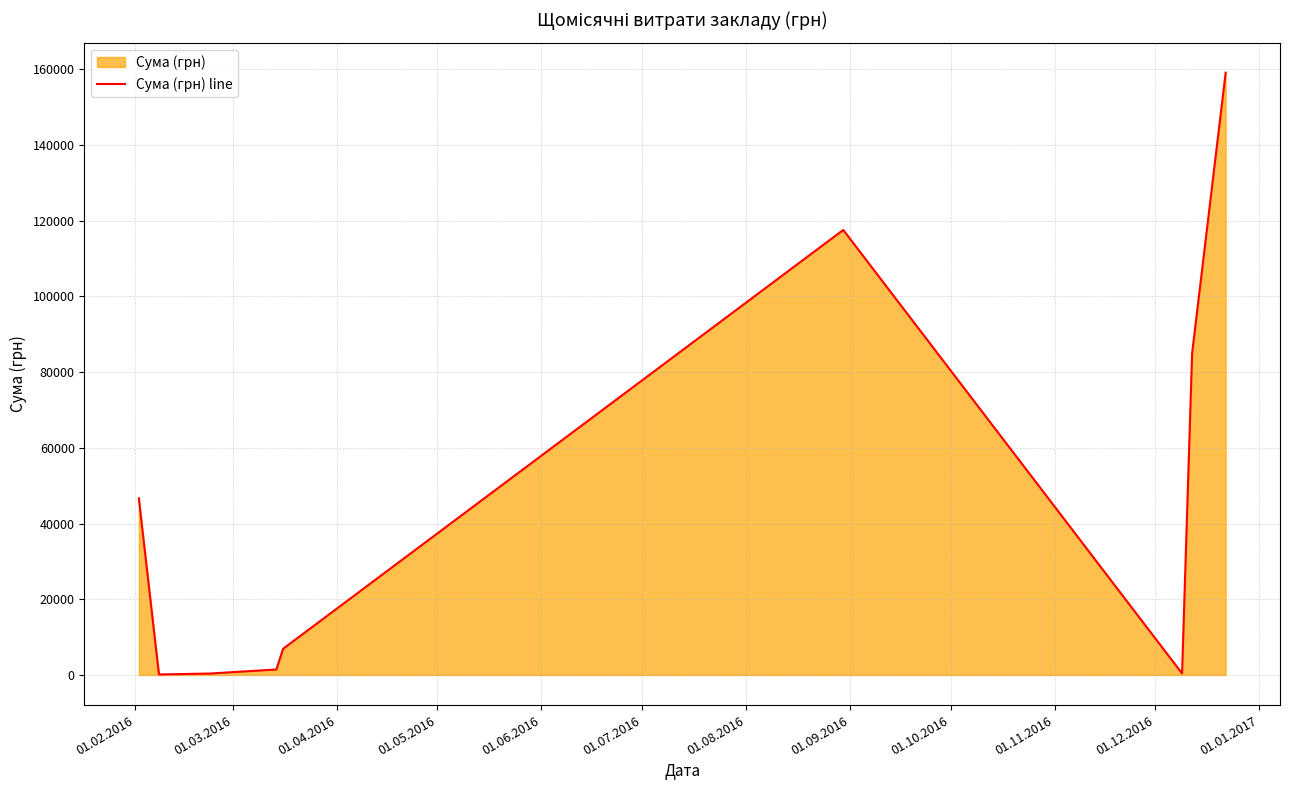

How many data points are less than 6915?

4